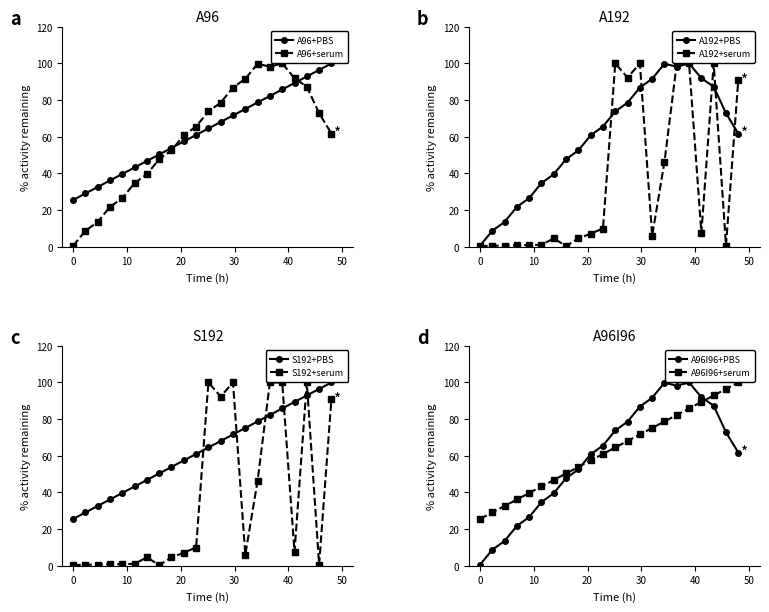

True or false: A96+serum has more than 0 interior local peaks.

True